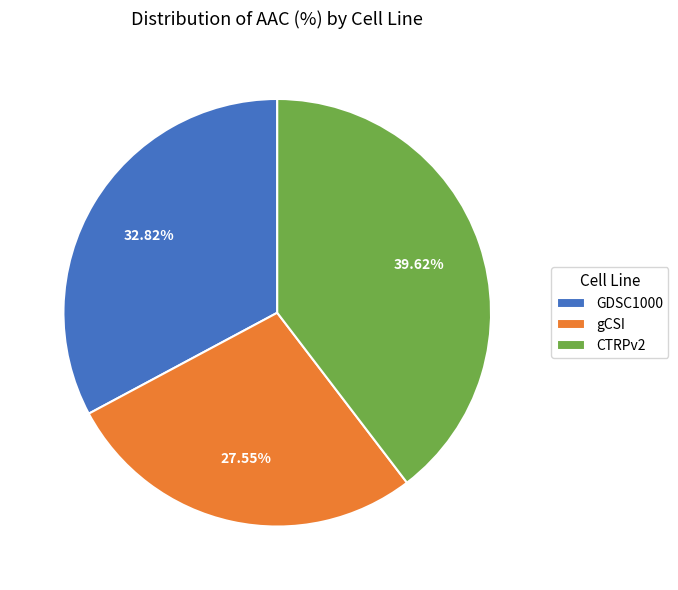

True or false: GDSC1000 accounts for 18% of the total.

False